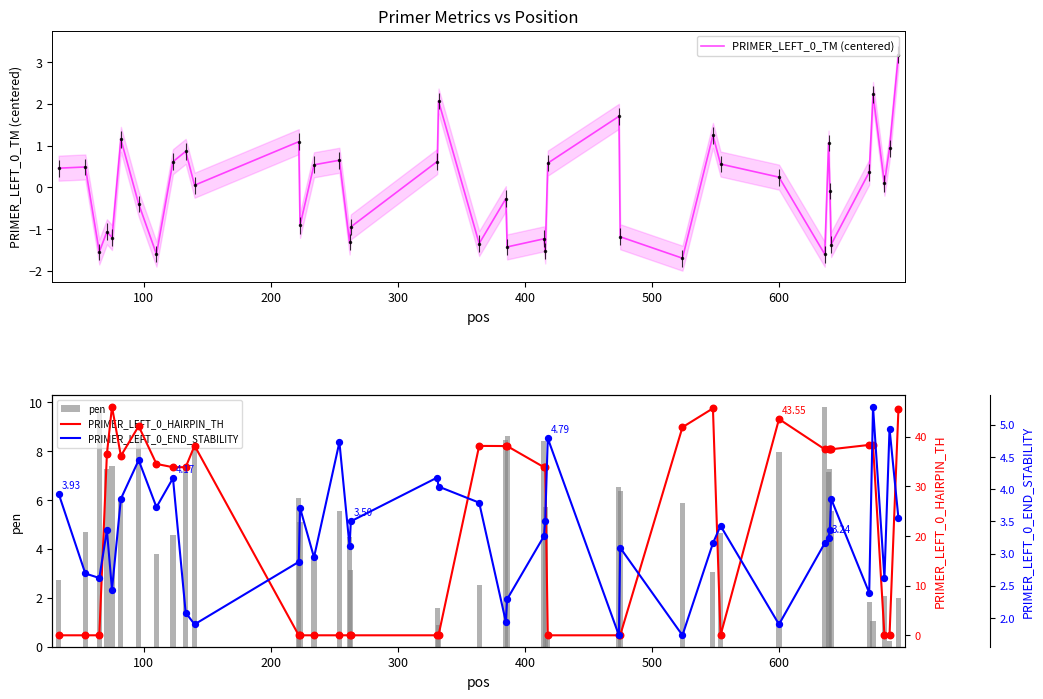

Which series contains the lowest Y value?

PRIMER_LEFT_0_TM (centered)